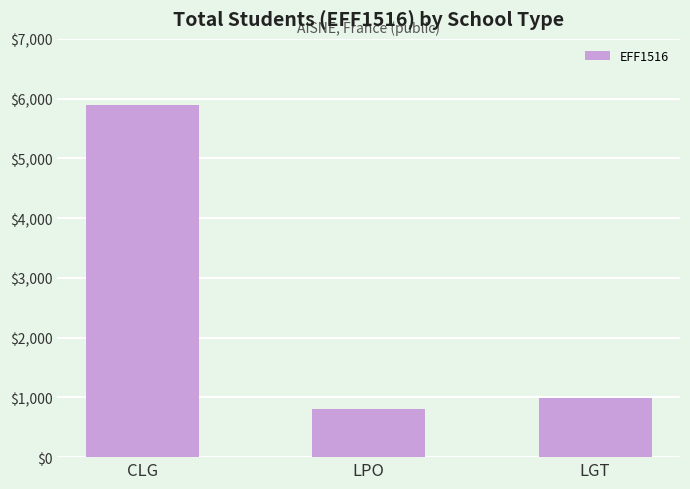

Are the bars horizontal?

No